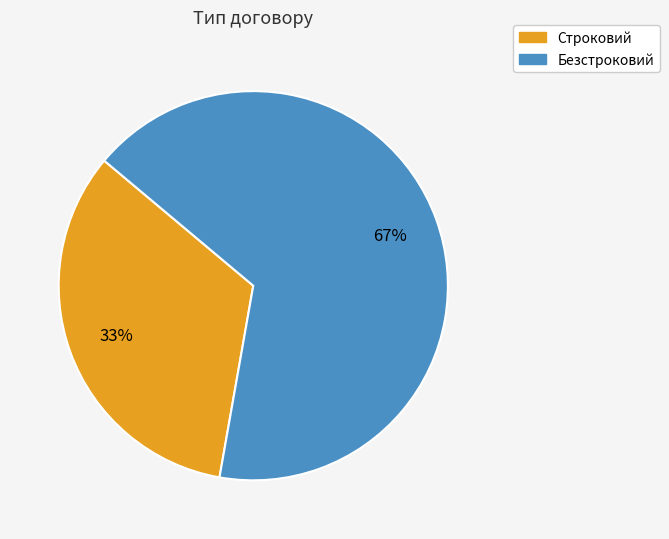

Is the sum of Безстроковий and Строковий greater than half?

Yes